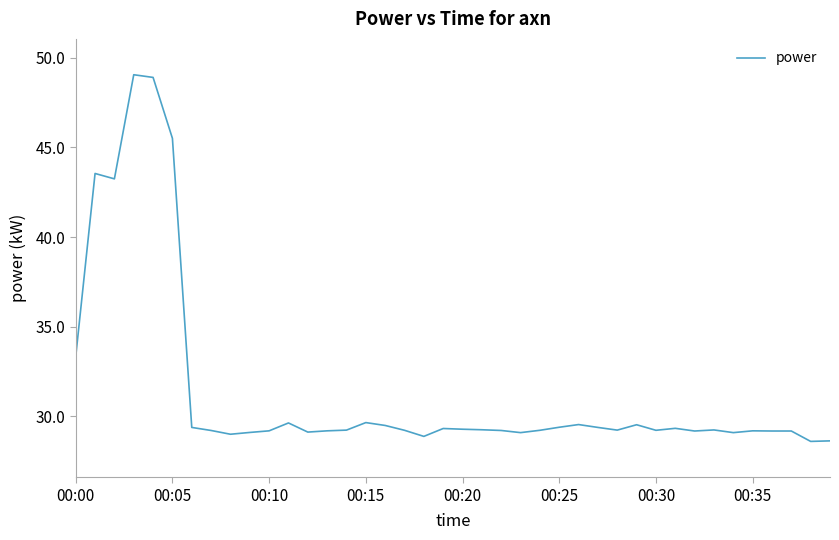

What is the maximum value shown in the chart?

49.1